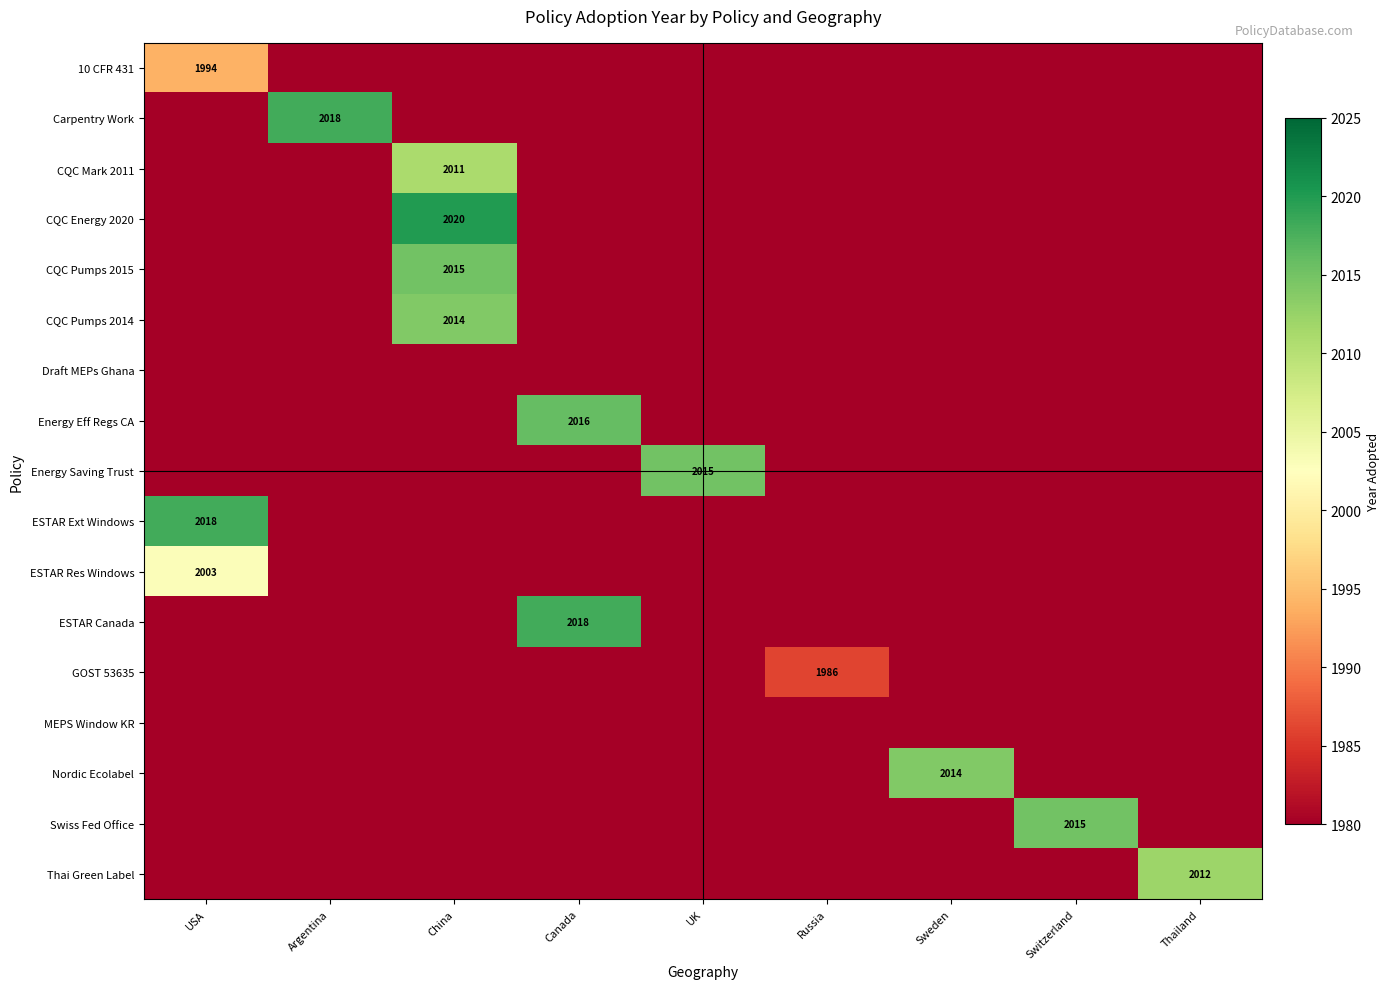

True or false: Energy Saving Trust has a value of 734 at UK.

False